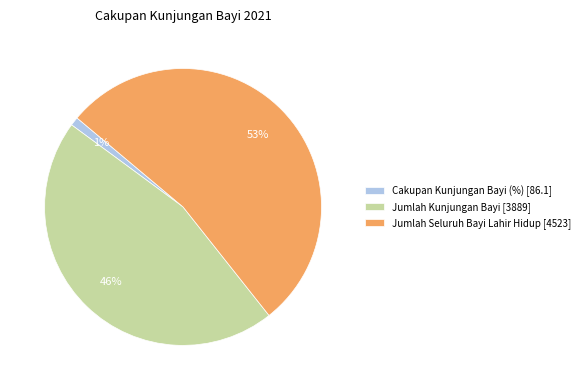

Is it true that Jumlah Kunjungan Bayi is 32% of the pie?

False